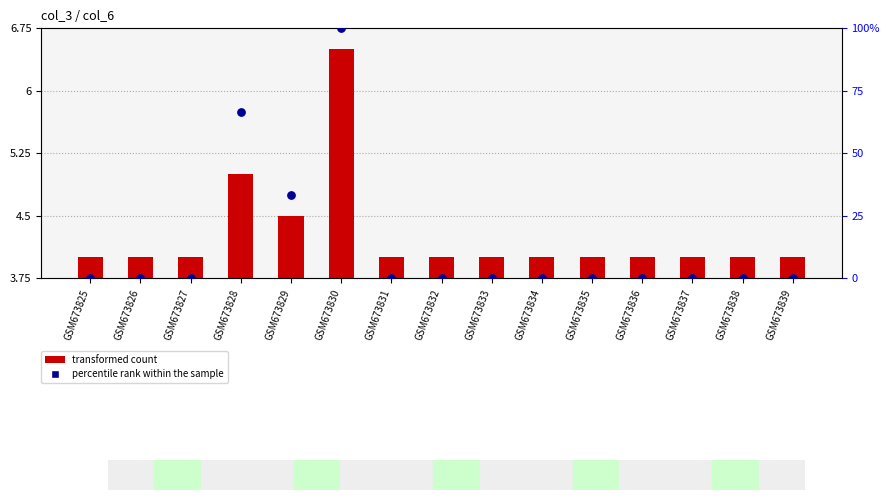

At which category is the sum across all series the highest?

GSM673830